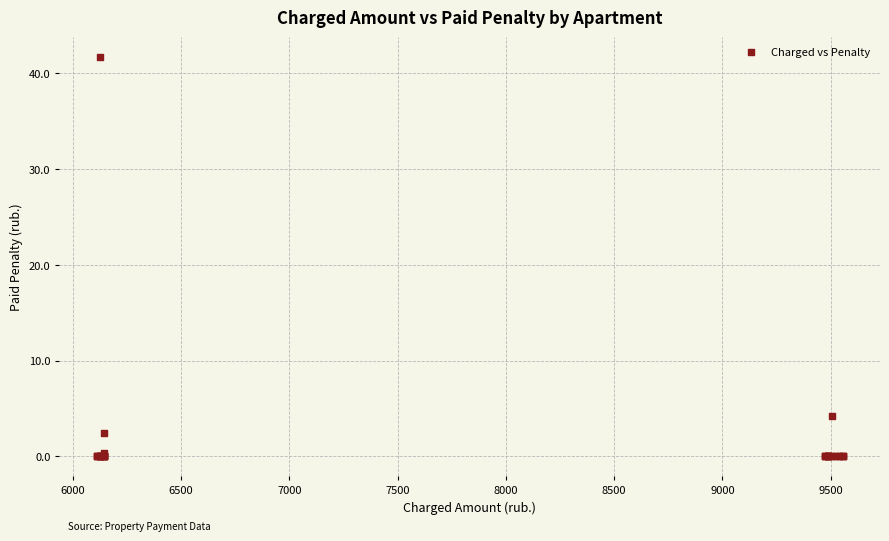

What Y value in the scatter plot is closest to 20?

4.2